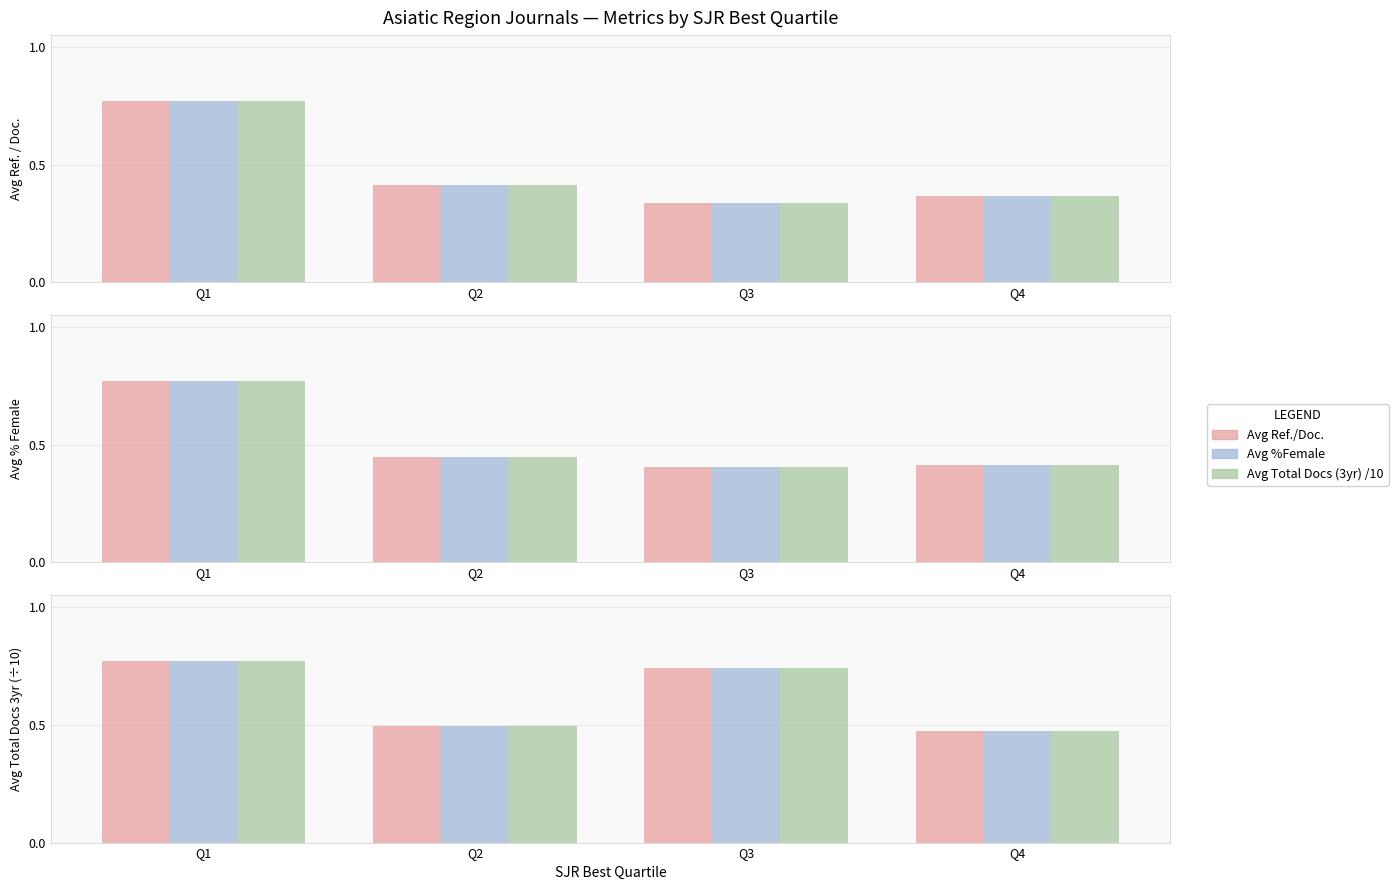

Rank the series at Q4 from highest to lowest value.

Avg Ref./Doc., Avg %Female, Avg Total Docs (3yr) /10